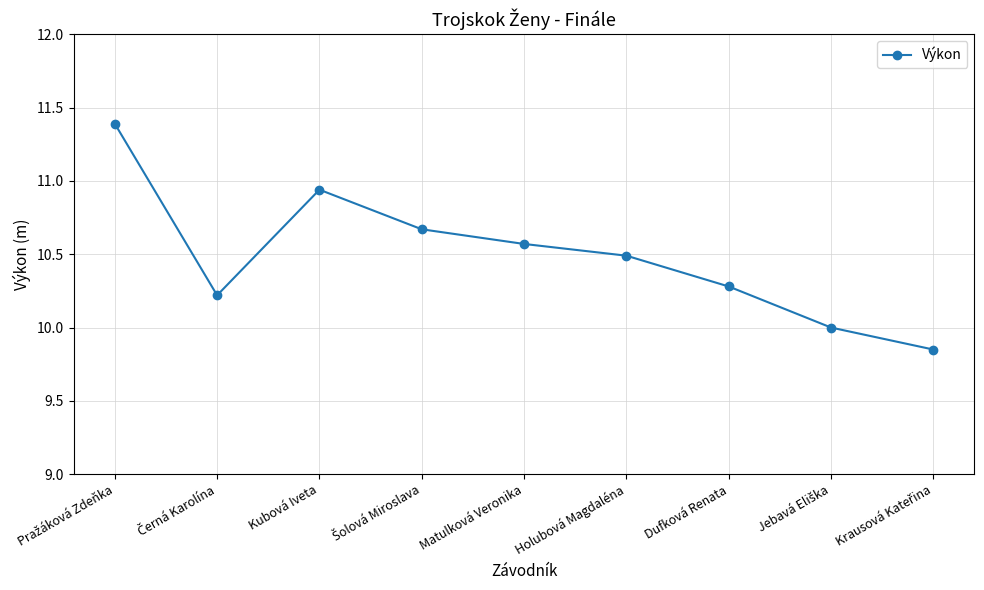

Is it true that the value at Dufková Renata is 13.5?

False